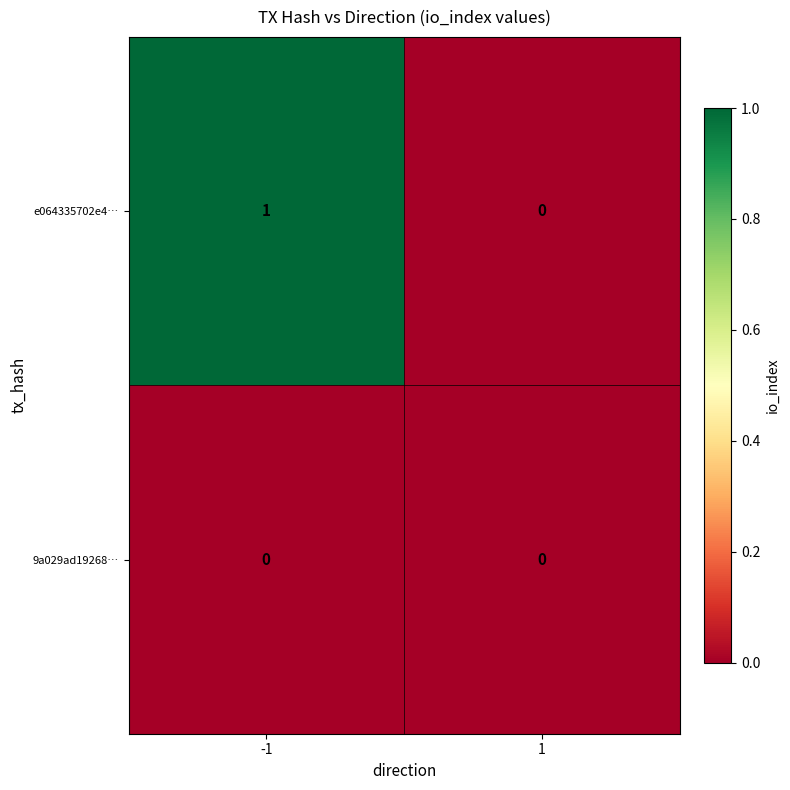

Count the number of data series in this chart.

2